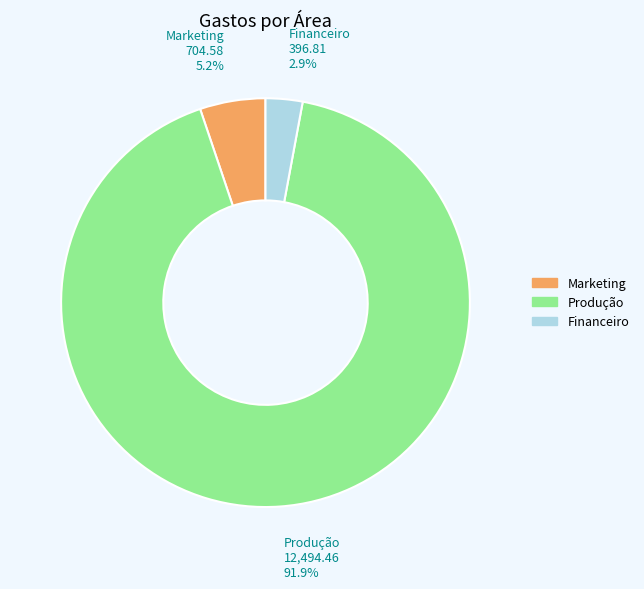

To the nearest percent, what portion does Produção represent?

92%